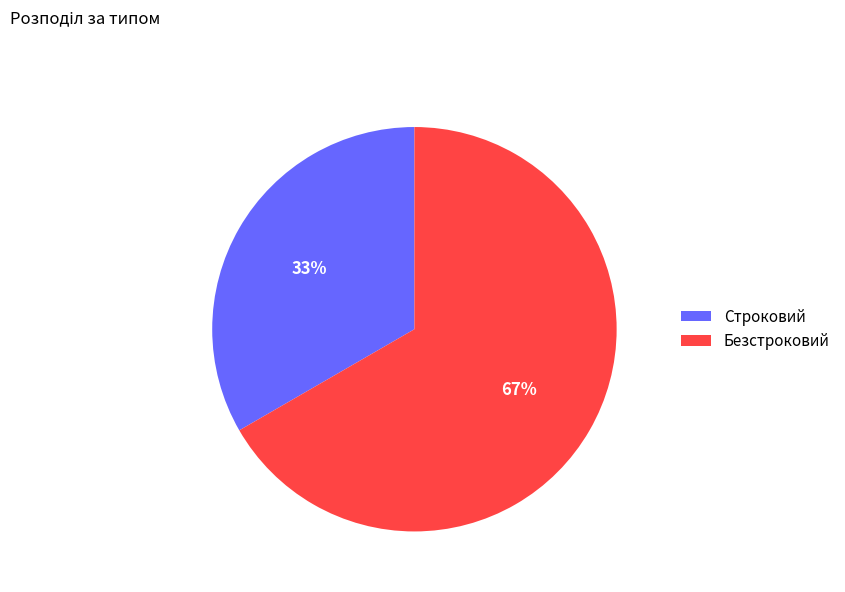

Which category has the smallest portion of the pie?

Строковий